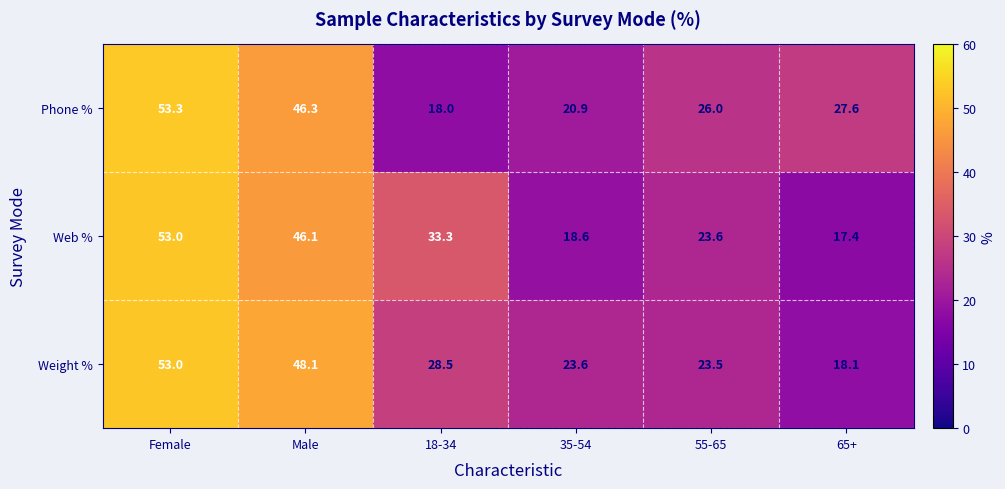

At which label does Weight % first exceed 28?

Female